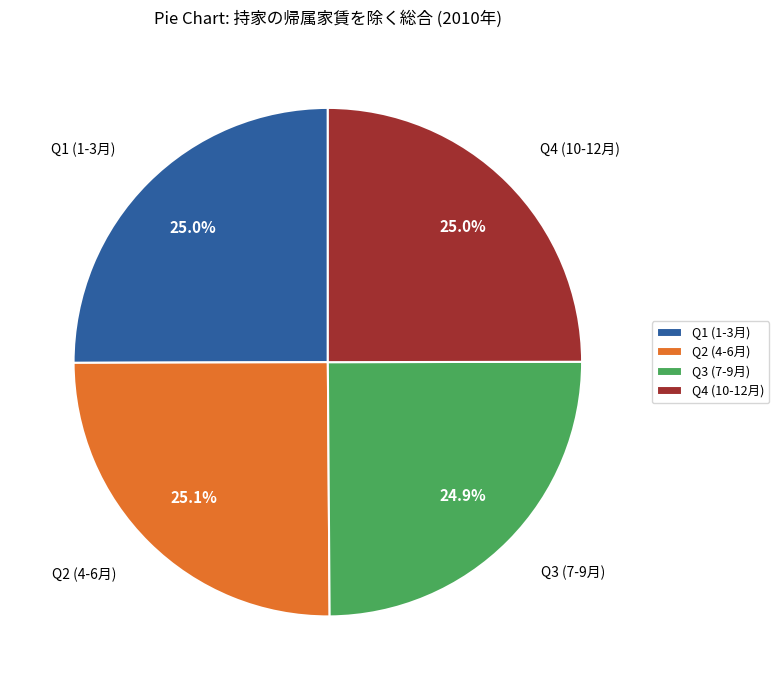

Does Q4 (10-12月) represent more than half of the total?

No